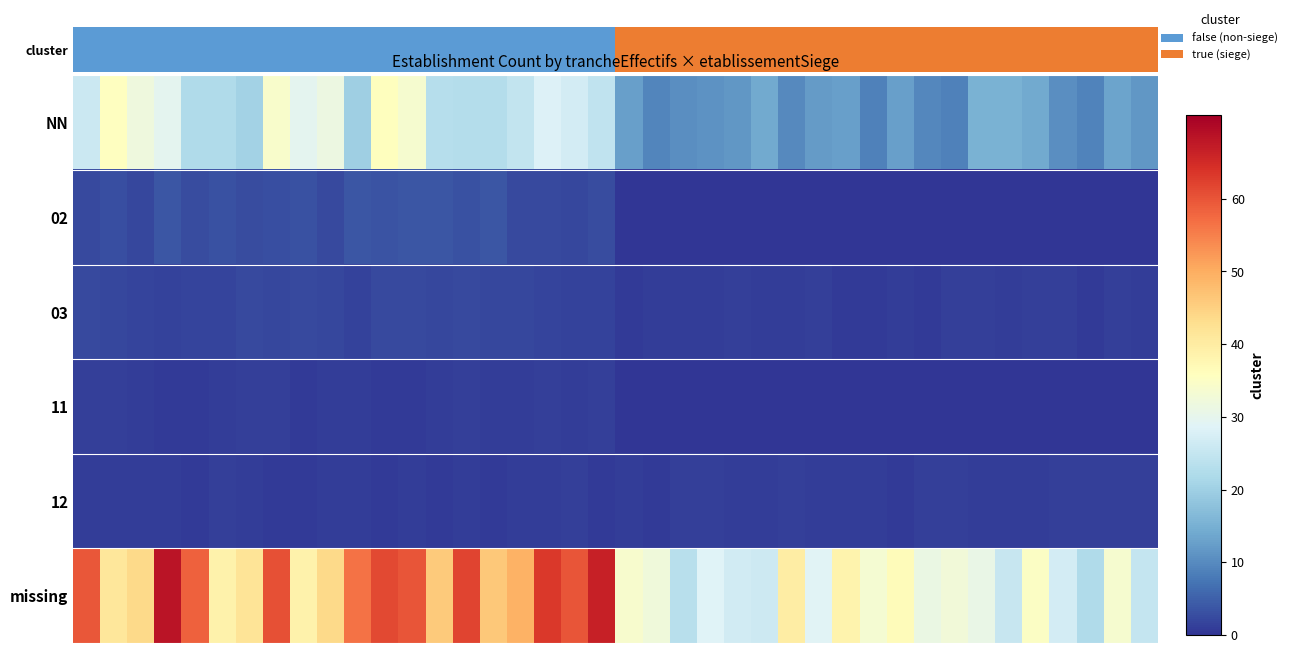

What is the greatest value displayed?

68.2